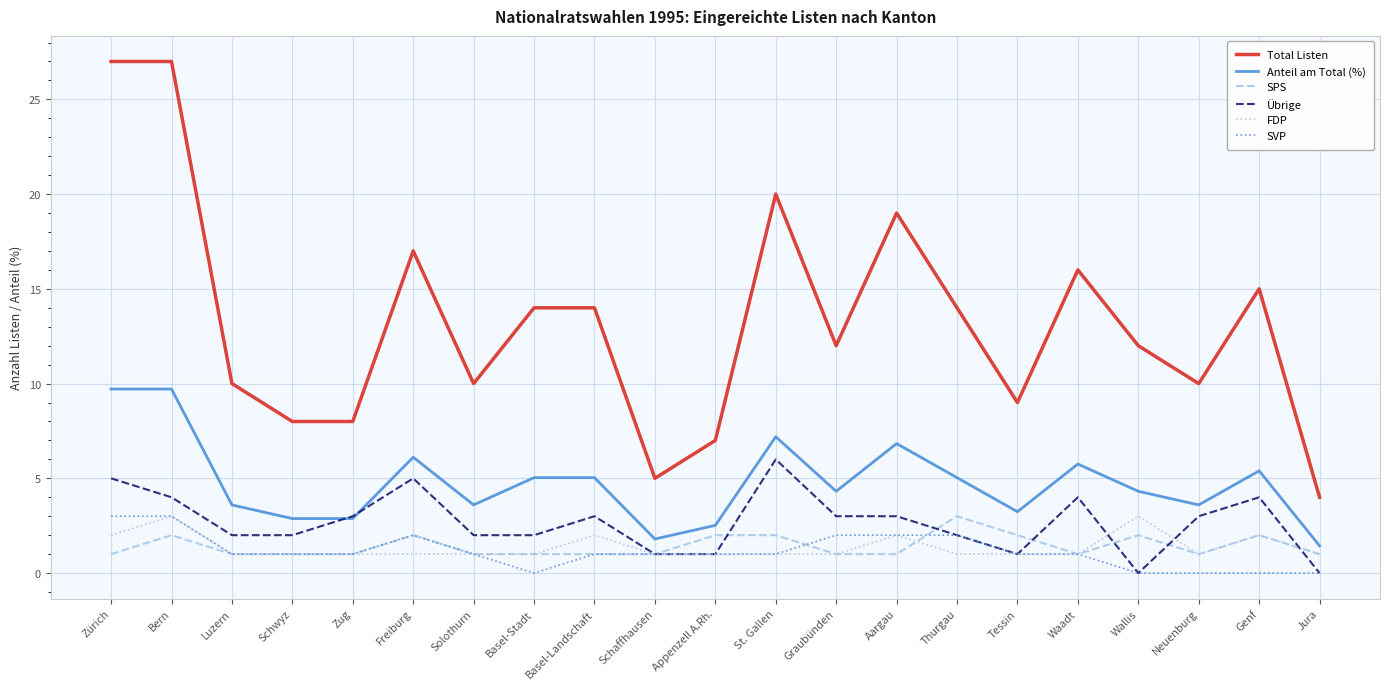

Reading left to right, what are all the values shown in this chart?

Total Listen: Zürich=27.0	Bern=27.0	Luzern=10.0	Schwyz=8.0	Zug=8.0	Freiburg=17.0	Solothurn=10.0	Basel-Stadt=14.0	Basel-Landschaft=14.0	Schaffhausen=5.0	Appenzell A.Rh.=7.0	St. Gallen=20.0	Graubünden=12.0	Aargau=19.0	Thurgau=14.0	Tessin=9.0	Waadt=16.0	Wallis=12.0	Neuenburg=10.0	Genf=15.0	Jura=4.0
Anteil am Total (%): Zürich=9.7	Bern=9.7	Luzern=3.6	Schwyz=2.9	Zug=2.9	Freiburg=6.1	Solothurn=3.6	Basel-Stadt=5.0	Basel-Landschaft=5.0	Schaffhausen=1.8	Appenzell A.Rh.=2.5	St. Gallen=7.2	Graubünden=4.3	Aargau=6.8	Thurgau=5.0	Tessin=3.2	Waadt=5.8	Wallis=4.3	Neuenburg=3.6	Genf=5.4	Jura=1.4
SPS: Zürich=1.0	Bern=2.0	Luzern=1.0	Schwyz=1.0	Zug=1.0	Freiburg=2.0	Solothurn=1.0	Basel-Stadt=1.0	Basel-Landschaft=1.0	Schaffhausen=1.0	Appenzell A.Rh.=2.0	St. Gallen=2.0	Graubünden=1.0	Aargau=1.0	Thurgau=3.0	Tessin=2.0	Waadt=1.0	Wallis=2.0	Neuenburg=1.0	Genf=2.0	Jura=1.0
Übrige: Zürich=5.0	Bern=4.0	Luzern=2.0	Schwyz=2.0	Zug=3.0	Freiburg=5.0	Solothurn=2.0	Basel-Stadt=2.0	Basel-Landschaft=3.0	Schaffhausen=1.0	Appenzell A.Rh.=1.0	St. Gallen=6.0	Graubünden=3.0	Aargau=3.0	Thurgau=2.0	Tessin=1.0	Waadt=4.0	Wallis=0.0	Neuenburg=3.0	Genf=4.0	Jura=0.0
FDP: Zürich=2.0	Bern=3.0	Luzern=1.0	Schwyz=1.0	Zug=1.0	Freiburg=1.0	Solothurn=1.0	Basel-Stadt=1.0	Basel-Landschaft=2.0	Schaffhausen=1.0	Appenzell A.Rh.=1.0	St. Gallen=1.0	Graubünden=1.0	Aargau=2.0	Thurgau=1.0	Tessin=1.0	Waadt=1.0	Wallis=3.0	Neuenburg=1.0	Genf=2.0	Jura=1.0
SVP: Zürich=3.0	Bern=3.0	Luzern=1.0	Schwyz=1.0	Zug=1.0	Freiburg=2.0	Solothurn=1.0	Basel-Stadt=0.0	Basel-Landschaft=1.0	Schaffhausen=1.0	Appenzell A.Rh.=1.0	St. Gallen=1.0	Graubünden=2.0	Aargau=2.0	Thurgau=2.0	Tessin=1.0	Waadt=1.0	Wallis=0.0	Neuenburg=0.0	Genf=0.0	Jura=0.0